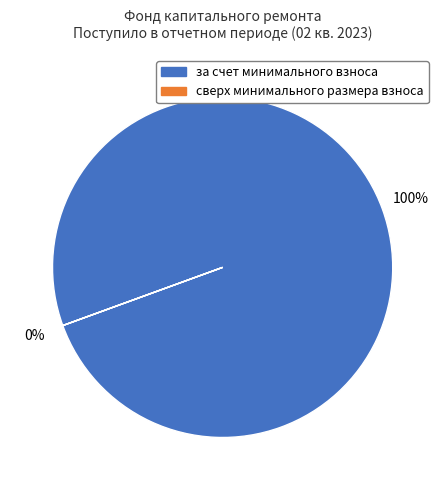

To the nearest percent, what is the combined percentage of за счет минимального взноса and сверх минимального размера взноса?

100%